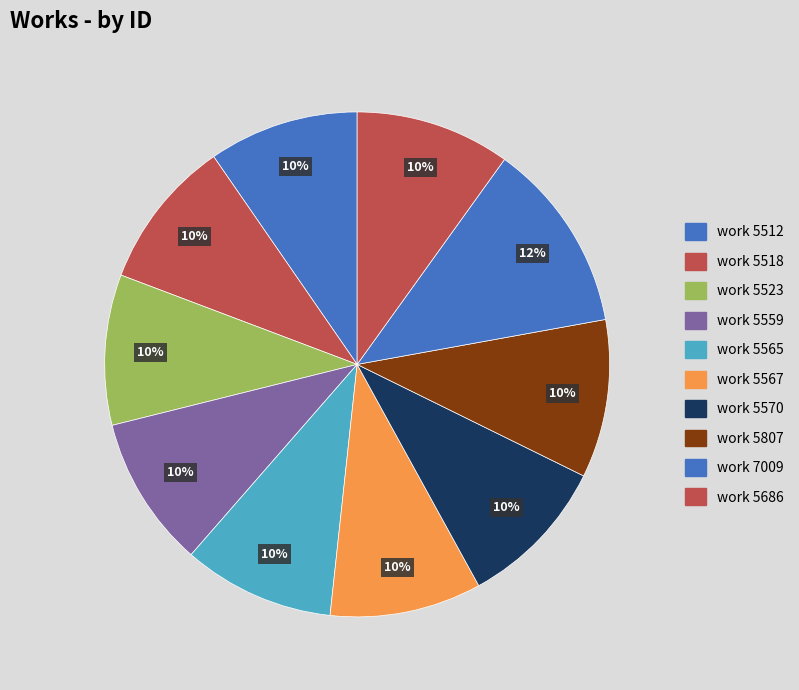

True or false: work 5686 accounts for 21% of the total.

False